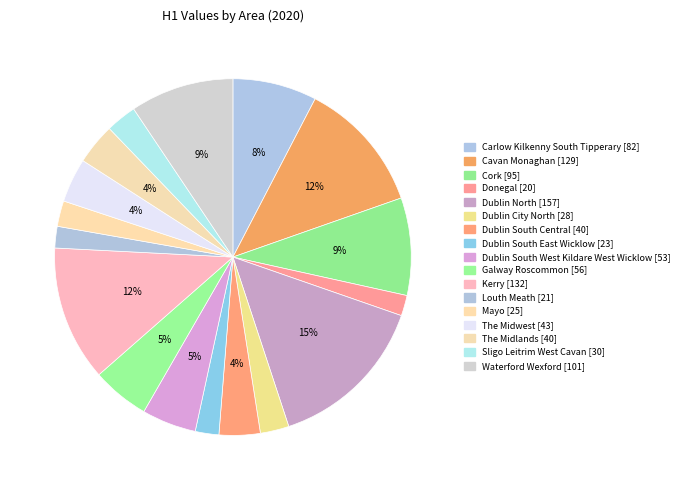

What percentage is the Cork slice, to the nearest percent?

9%